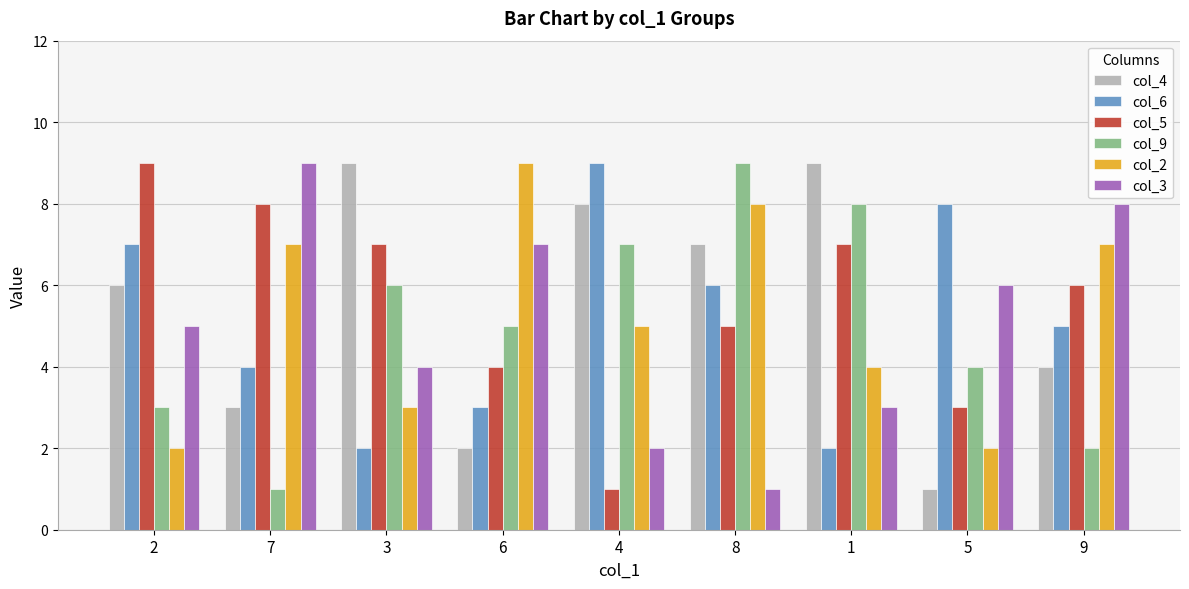

At which category is the sum across all series the highest?

8